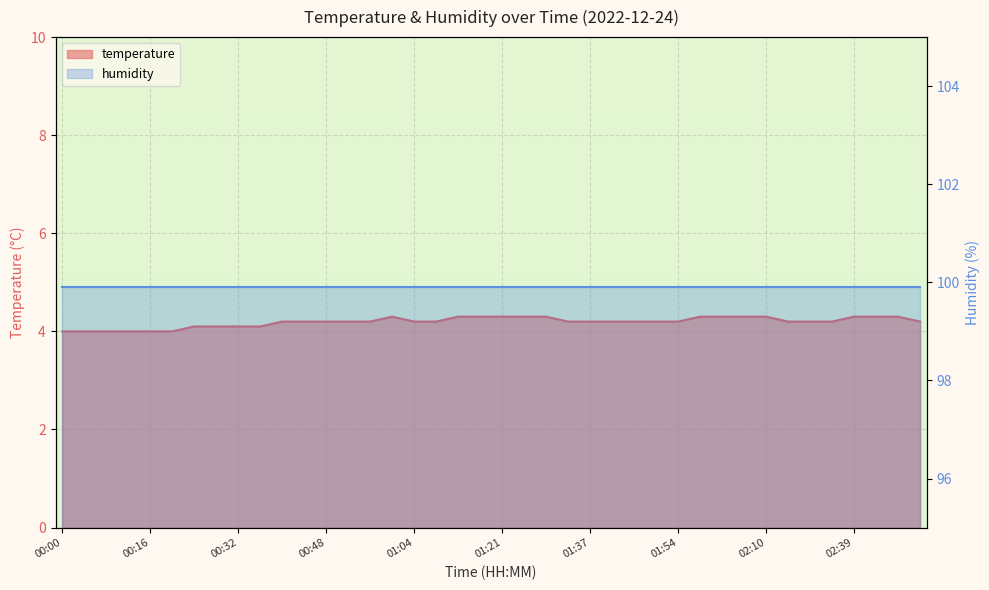

Reading right to left, what are all the values shown in this chart?

02:51=4.2	02:47=4.3	02:43=4.3	02:39=4.3	02:26=4.2	02:18=4.2	02:14=4.2	02:10=4.3	02:06=4.3	02:02=4.3	01:58=4.3	01:54=4.2	01:49=4.2	01:45=4.2	01:41=4.2	01:37=4.2	01:33=4.2	01:29=4.3	01:25=4.3	01:21=4.3	01:17=4.3	01:13=4.3	01:08=4.2	01:04=4.2	01:00=4.3	00:56=4.2	00:52=4.2	00:48=4.2	00:44=4.2	00:40=4.2	00:36=4.1	00:32=4.1	00:28=4.1	00:24=4.1	00:20=4.0	00:16=4.0	00:12=4.0	00:08=4.0	00:04=4.0	00:00=4.0